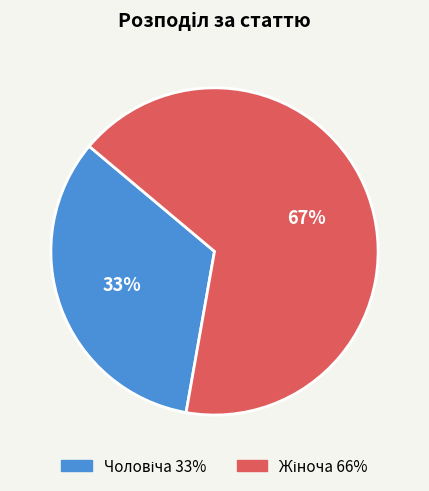

To the nearest percent, what is the average slice percentage?

50%